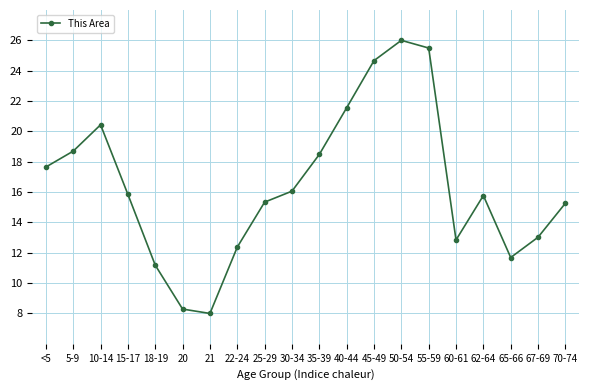

What is the label of the 18th point from the right?

10-14